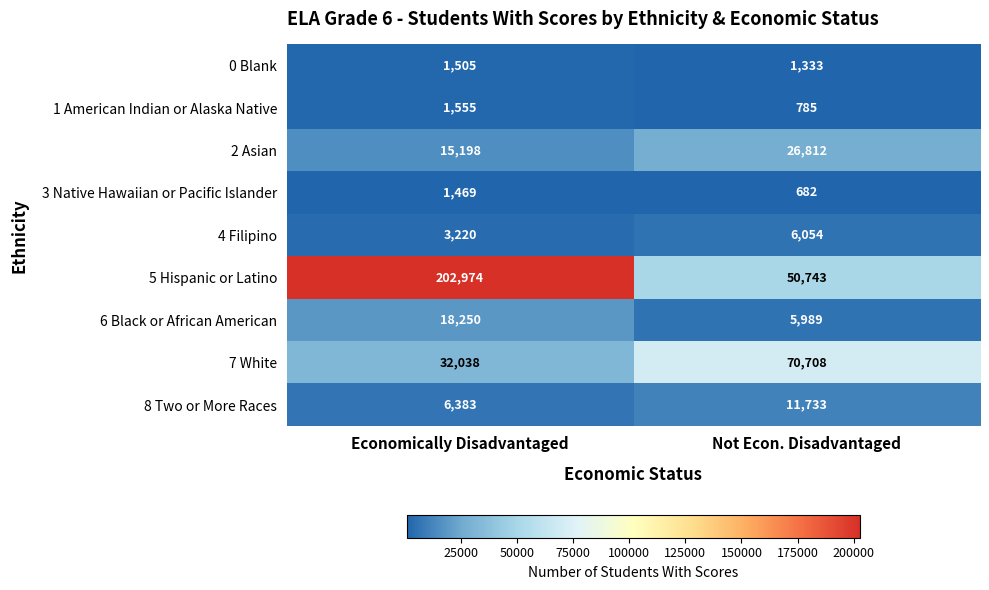

At which label is 5 Hispanic or Latino closest to 126858?

Not Econ. Disadvantaged